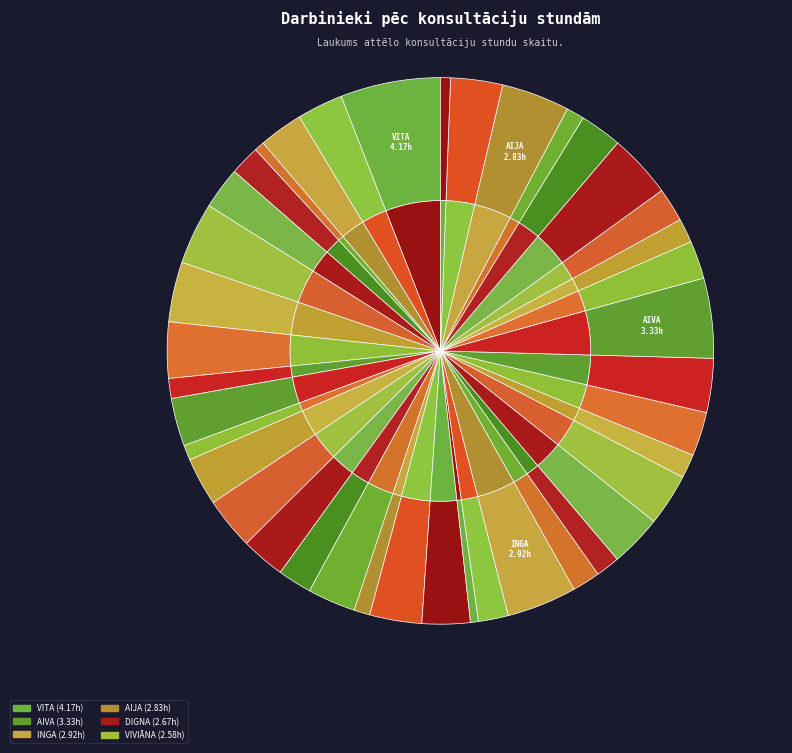

Which slice is the largest?

VITA BANZENA